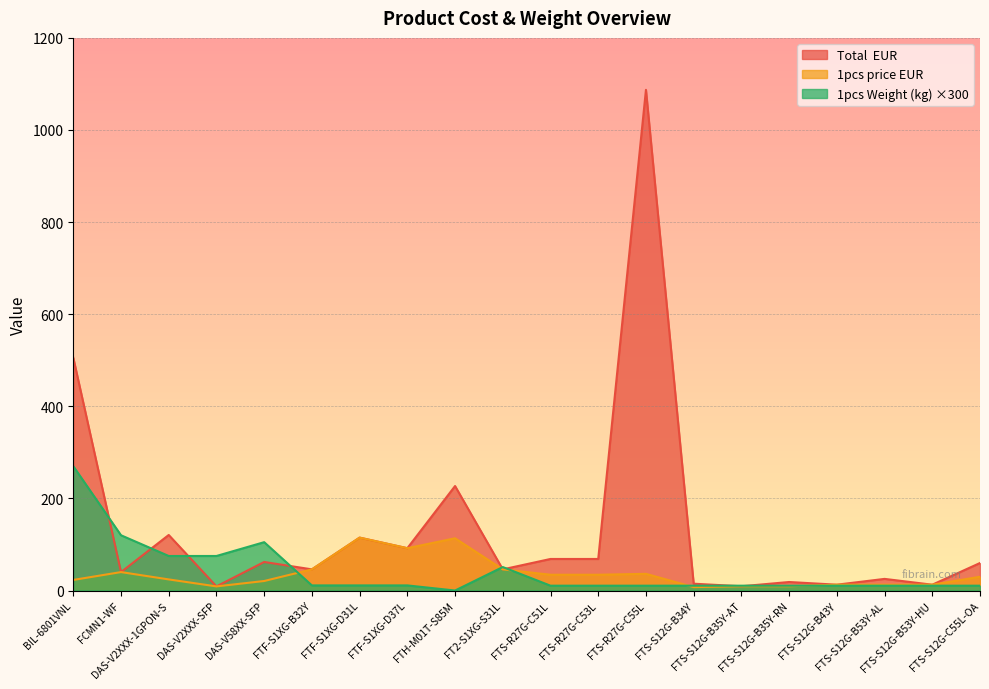

What position from the right is FTF-S1XG-D37L?

13